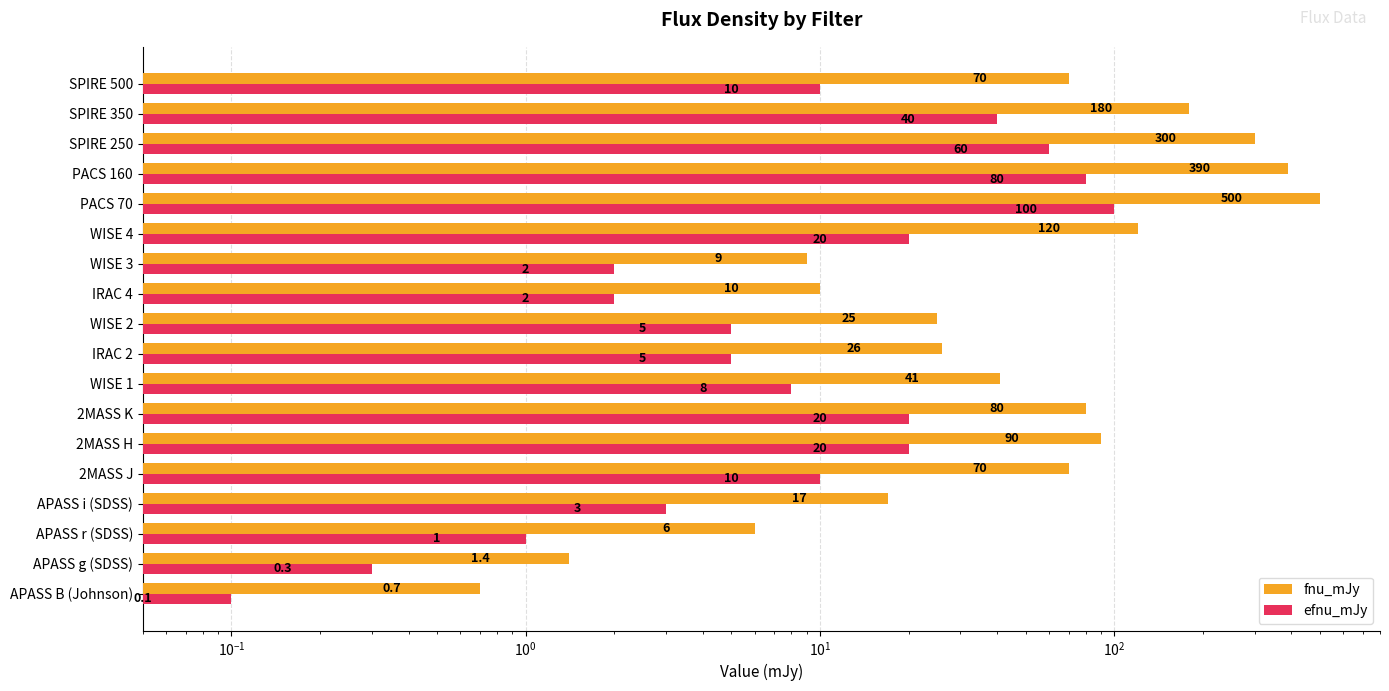

How many distinct data groups are displayed?

2